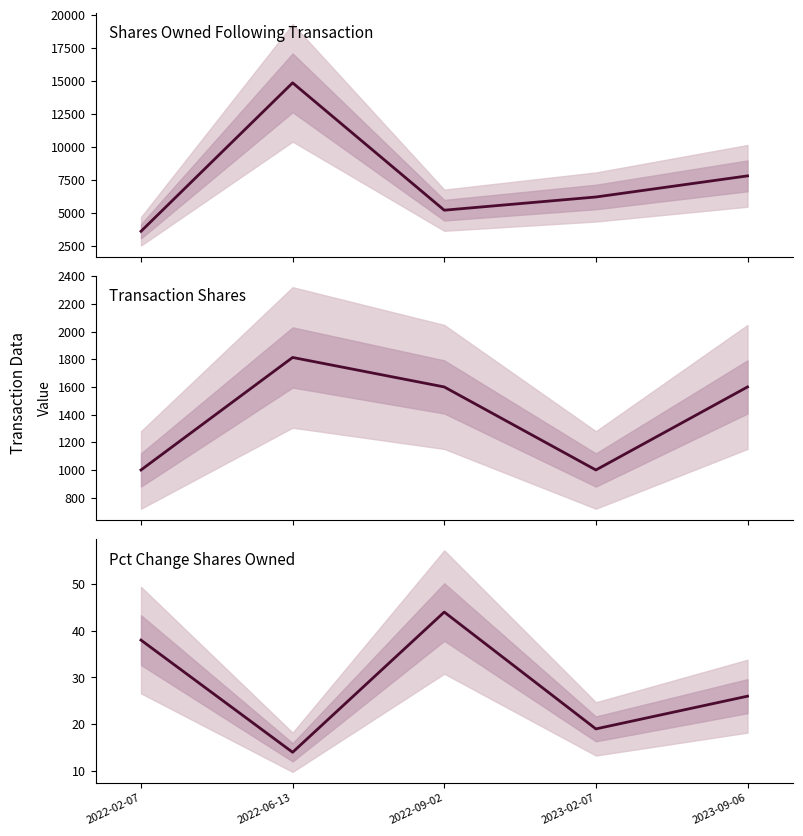

Is the value of transactionShares at 2022-09-02 greater than the value of pctchgSharesOwned at 2022-02-07?

Yes